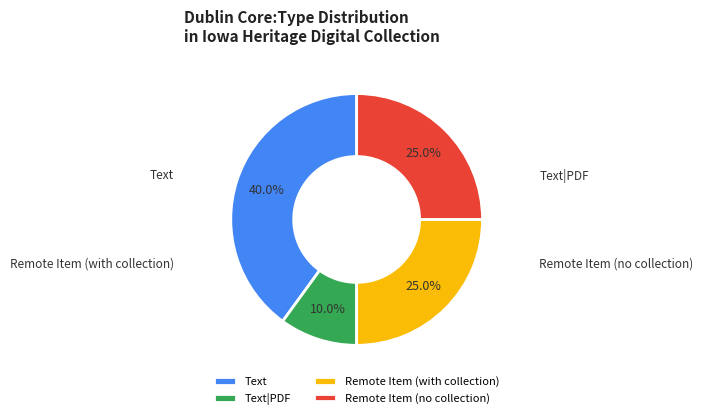

Is there any slice that represents more than half of the pie?

No